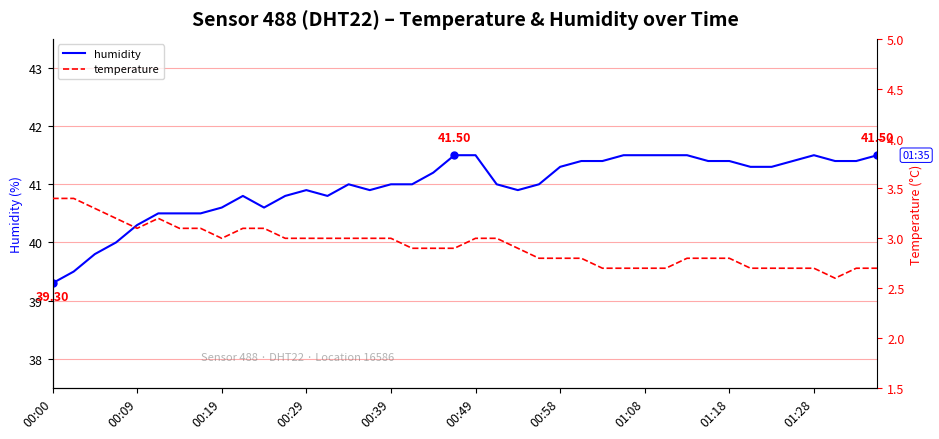

Which series has the largest total across all categories?

humidity